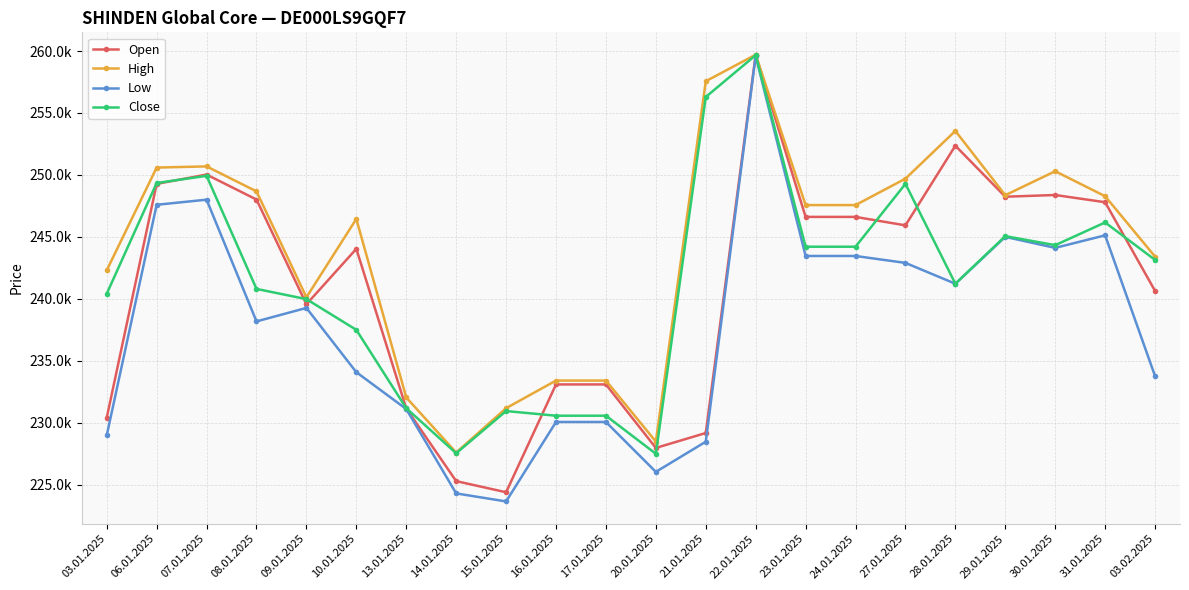

The value of High at 16.01.2025 is 233405. True or false?

True